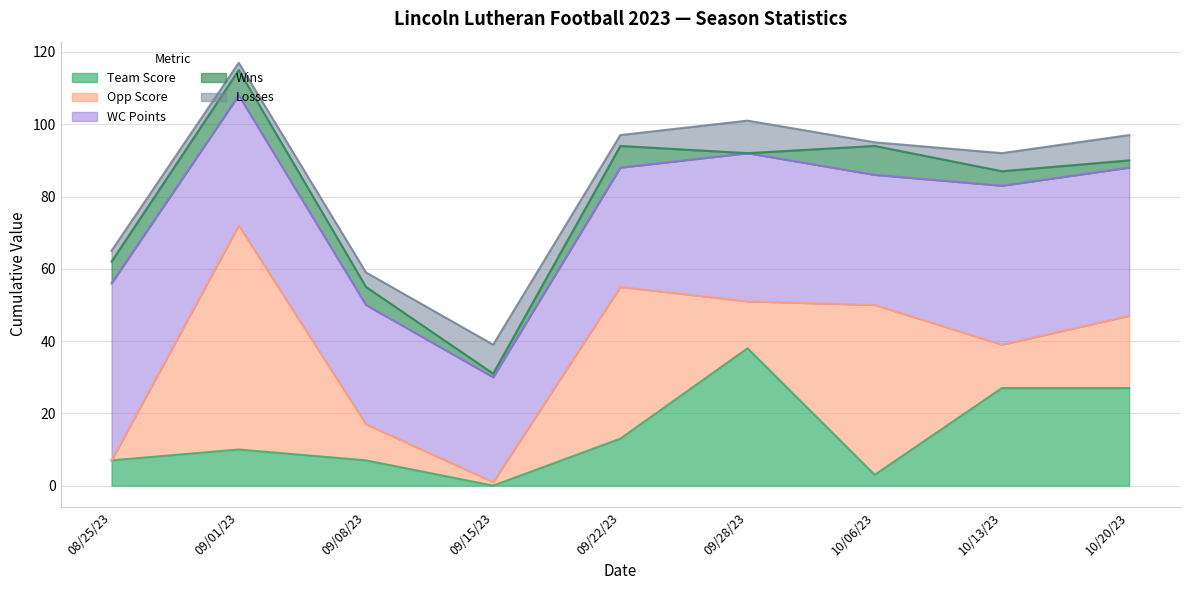

What is the maximum value for Losses?

9